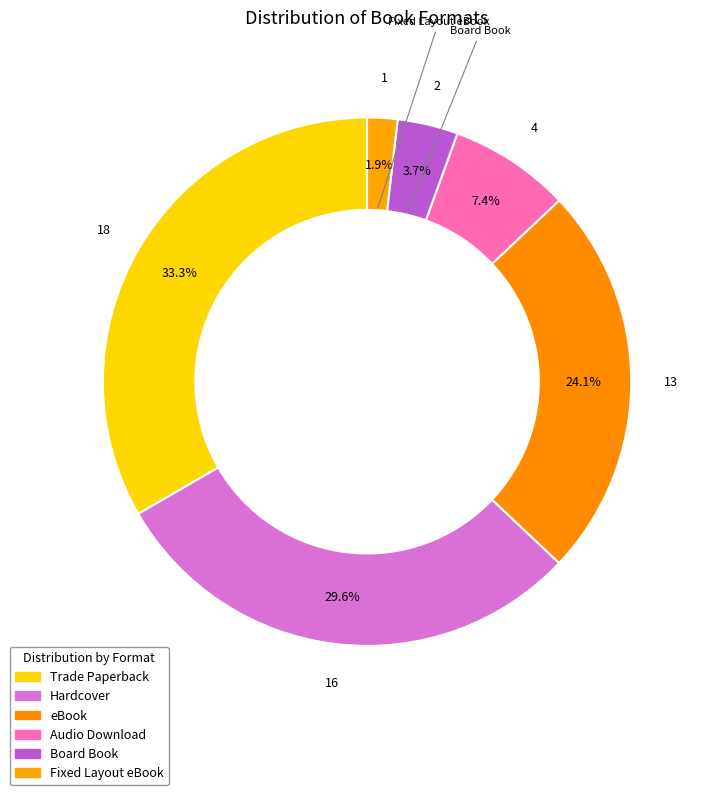

Count the number of slices in the pie.

6